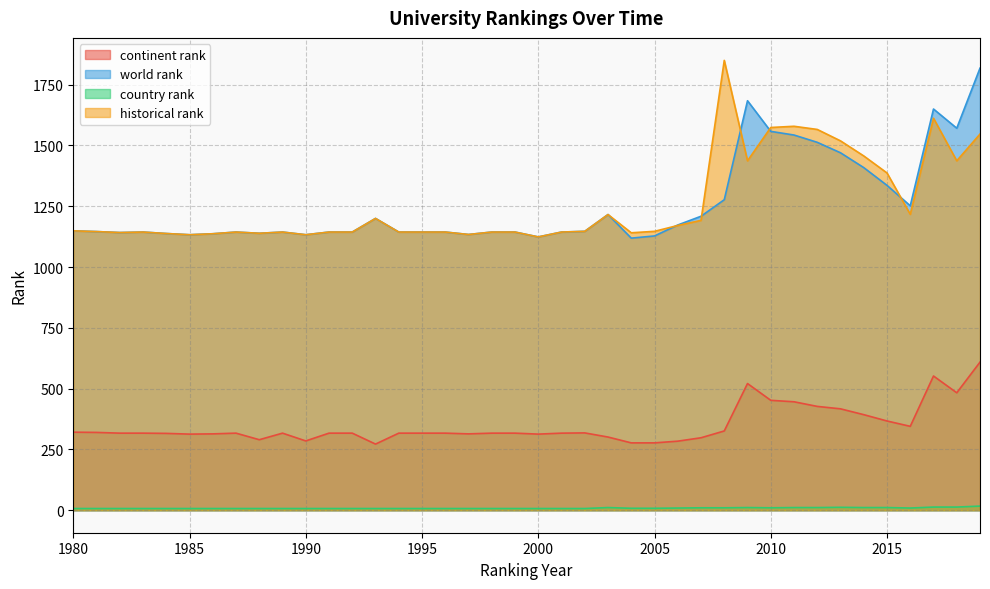

What is the sum of all world rank values?

50232